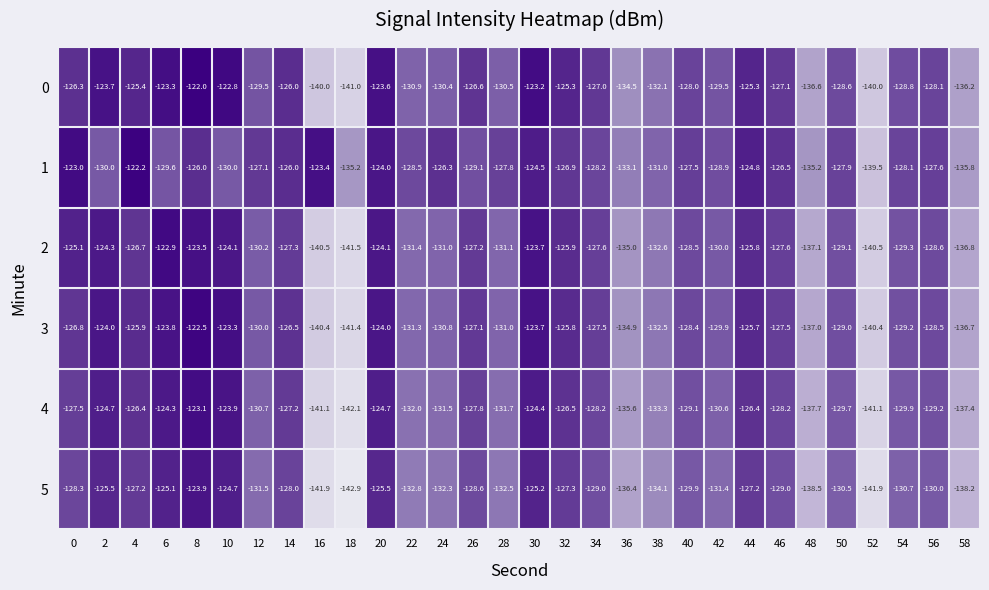

What is the total value across all series at 36?

-809.5